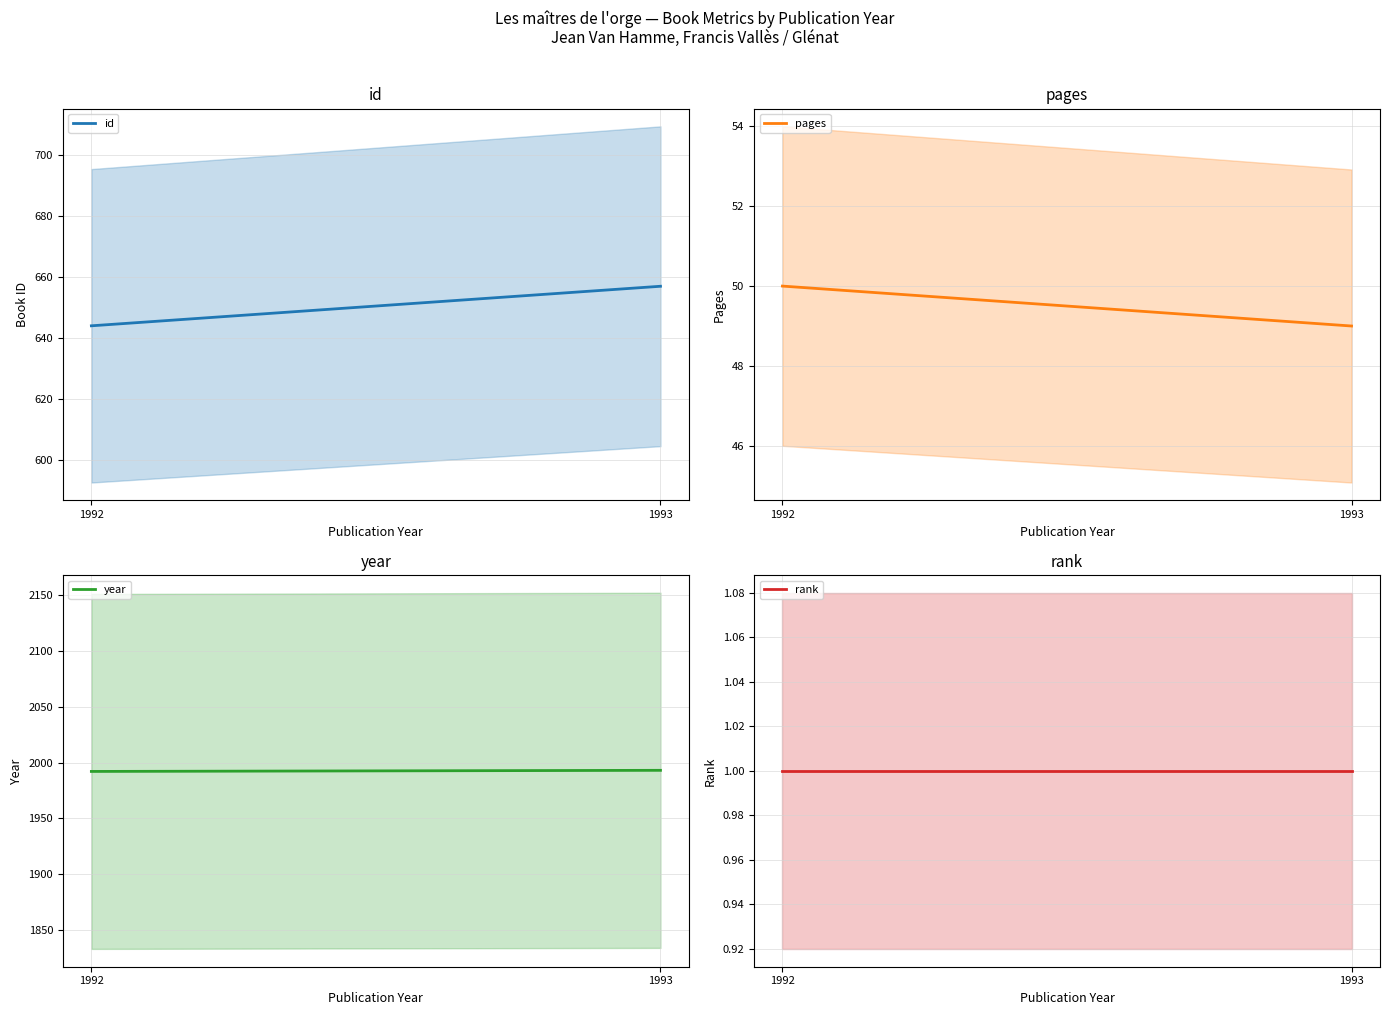

How many categories are shown in the chart?

2